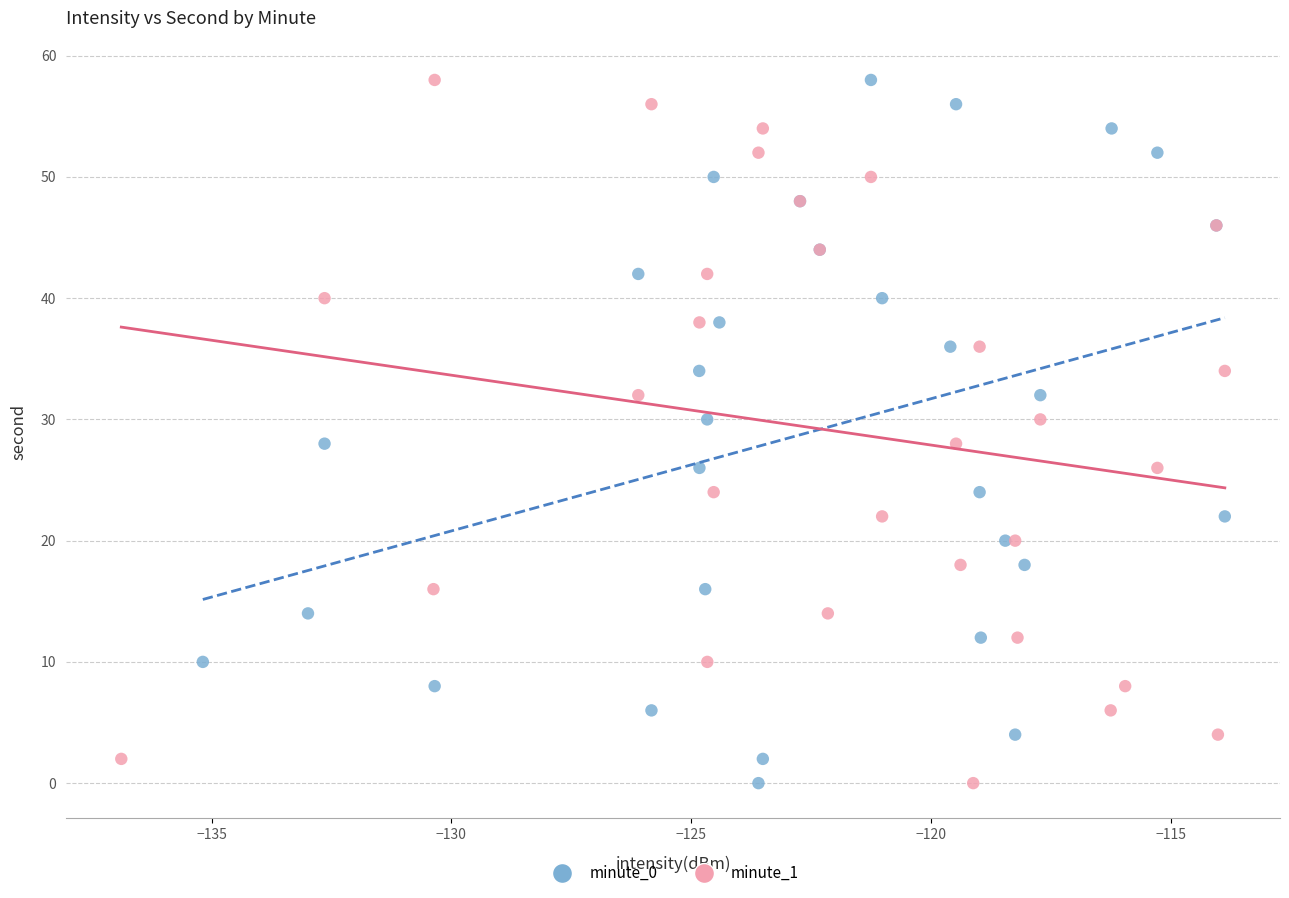

What are all the series names shown in the legend?

minute_0, minute_1